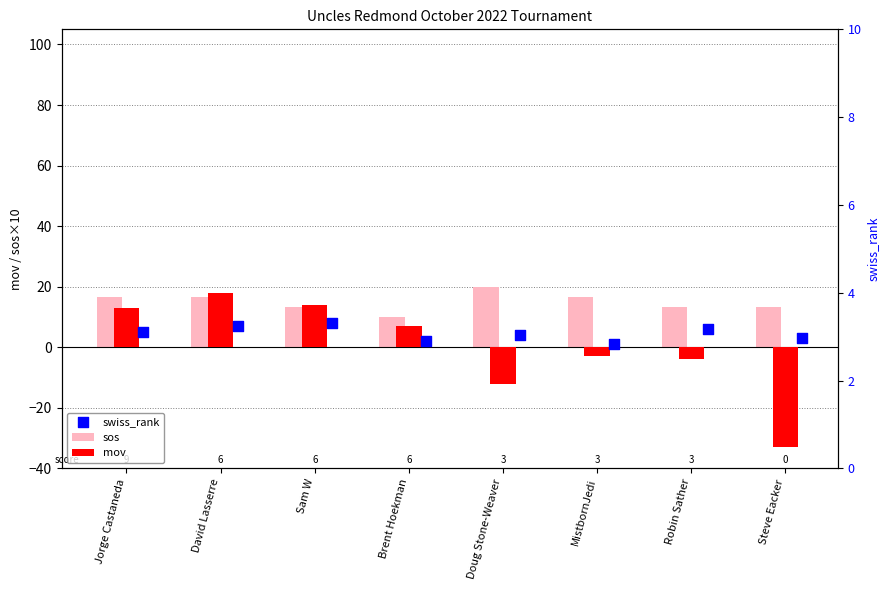

Which series contains the highest Y value?

sos